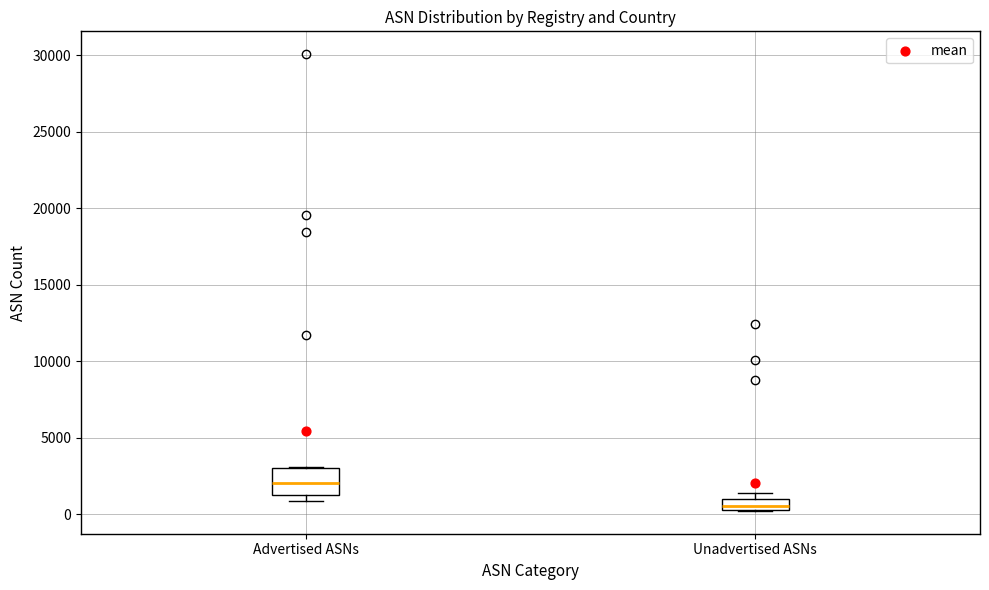

Reading left to right, transcribe this box plot: for each box, give where its median line is, the range the box spans, and where its two whiskers end, as read against the y-axis. The values are not printed on the chart, so give them approximately, as read against the axis.

Advertised ASNs: median 2000, box 1000 to 3000, whiskers 1000 (just below the box's lower edge) to 3000
Unadvertised ASNs: median 500, box 0 to 1000, whiskers 0 to 1500